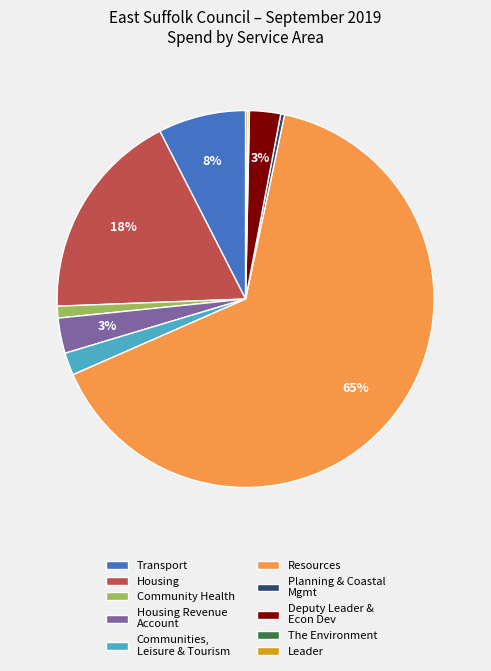

What percentage is the Housing Revenue Account slice, to the nearest percent?

3%